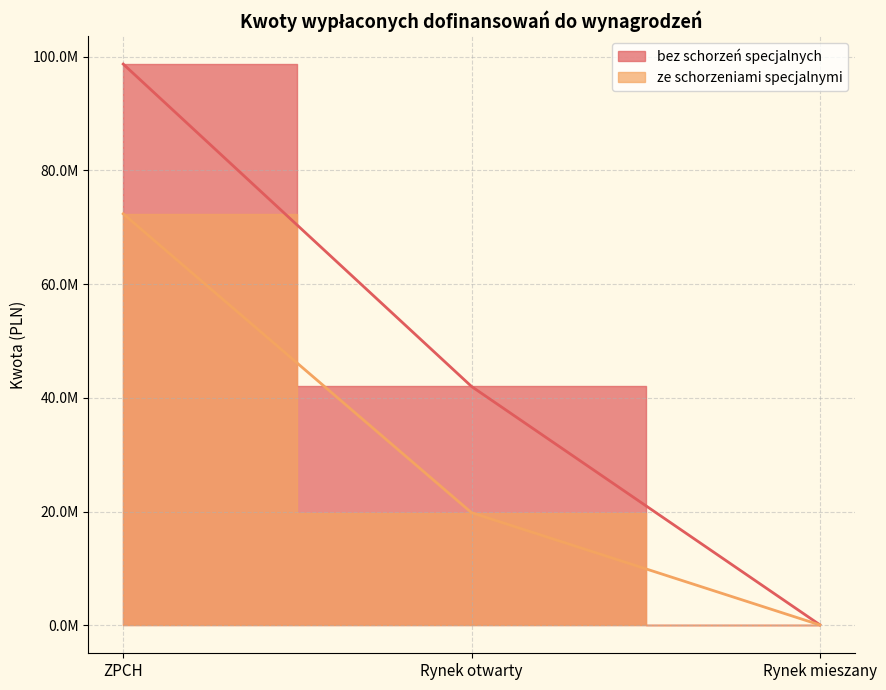

Is the value of ze schorzeniami specjalnymi at Rynek mieszany greater than the value of bez schorzeń specjalnych at Rynek mieszany?

No